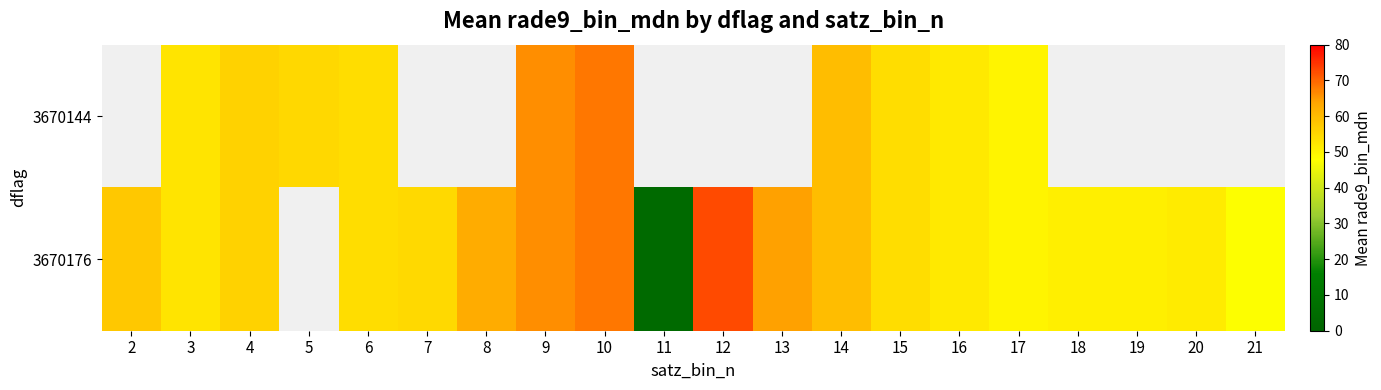

The 3670144 series shows 51.6 at 16. True or false?

True